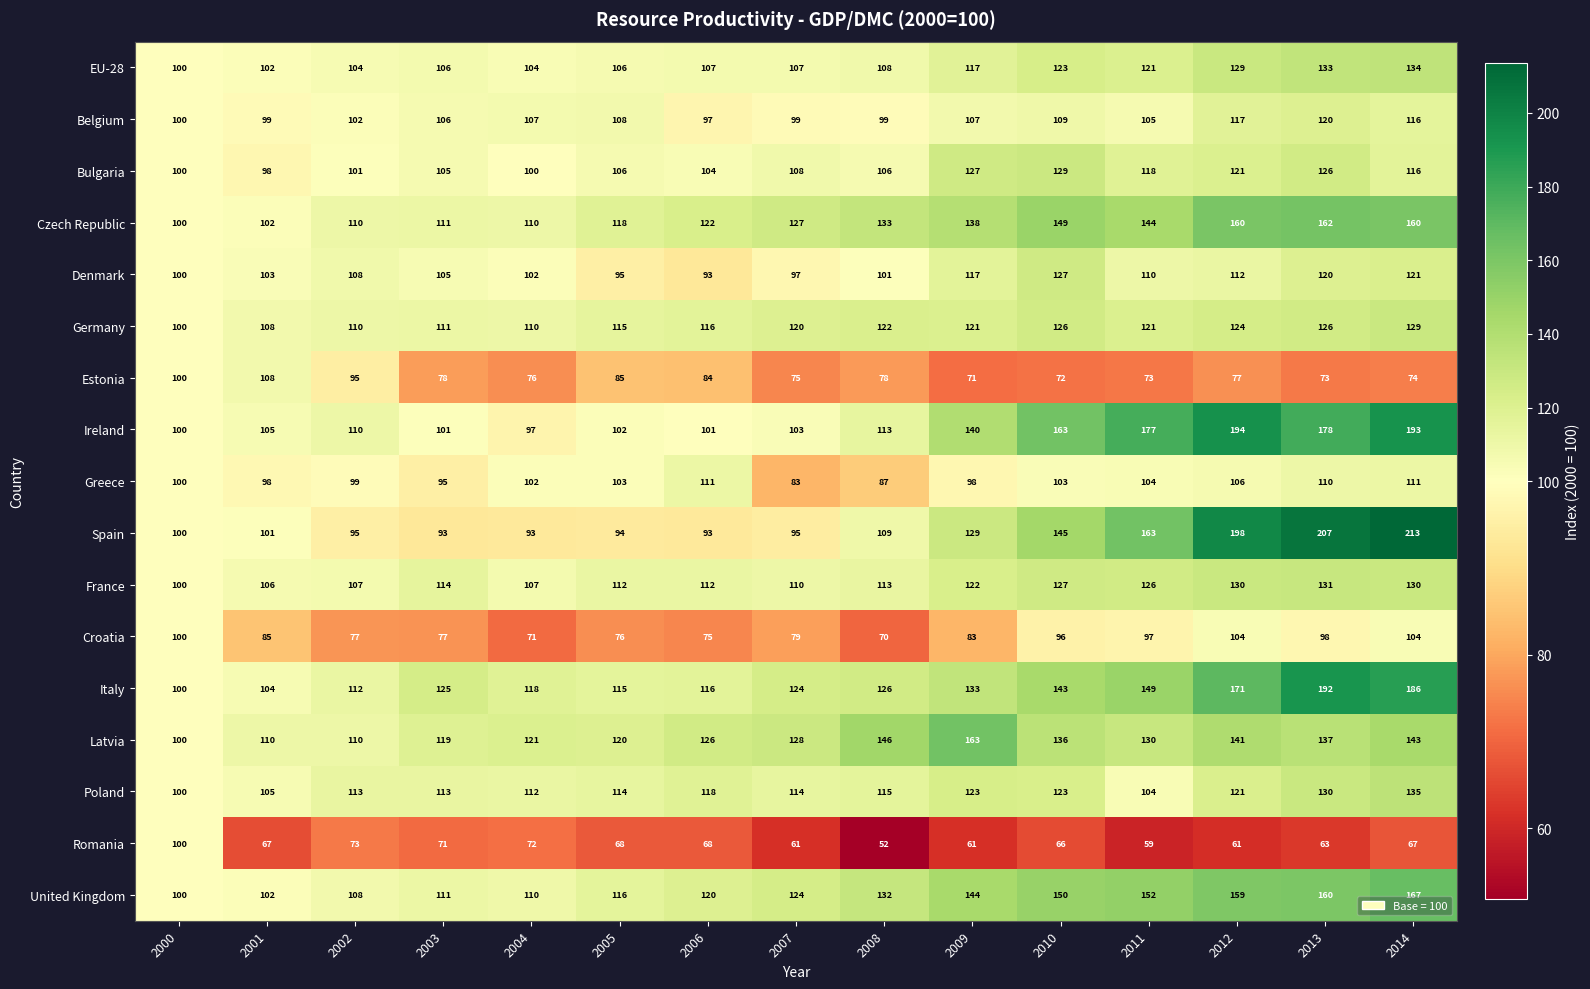

Which series has the largest total across all categories?

Italy